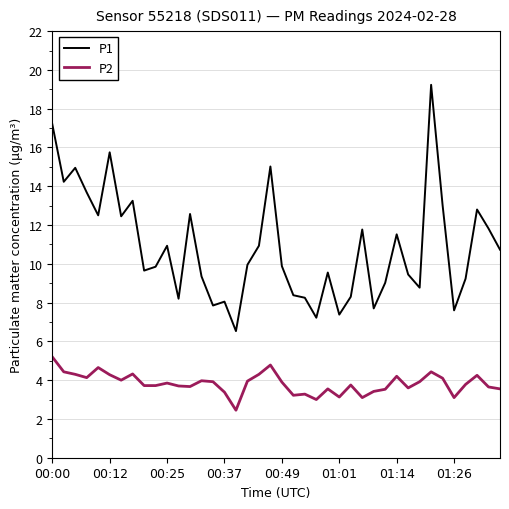

What is the difference between the maximum and minimum values in the P1 series?

12.7